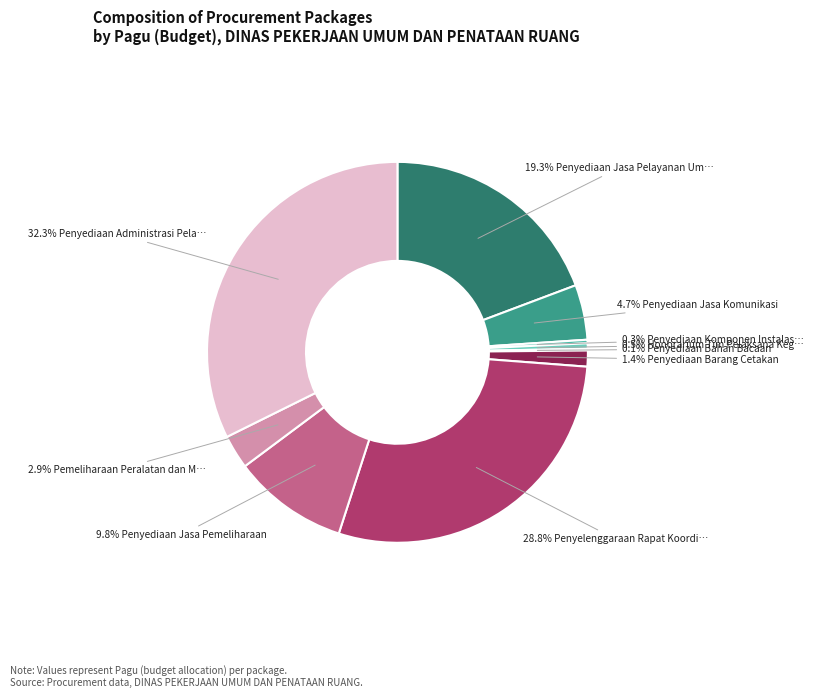

To the nearest percent, what is the difference between the largest and smallest slice percentages?

32%